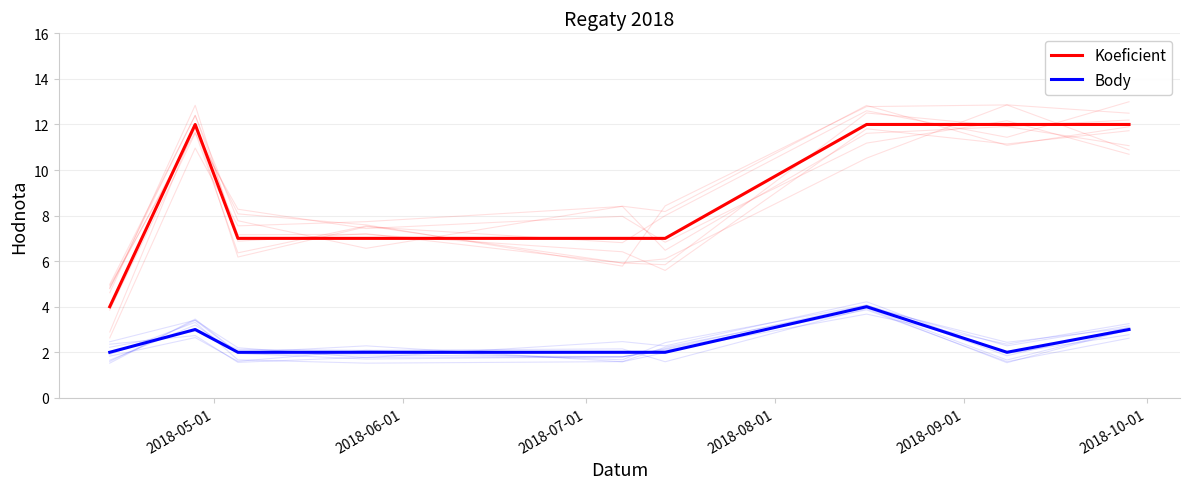

What is the difference between the second highest and second lowest values in the Koeficient series?

5